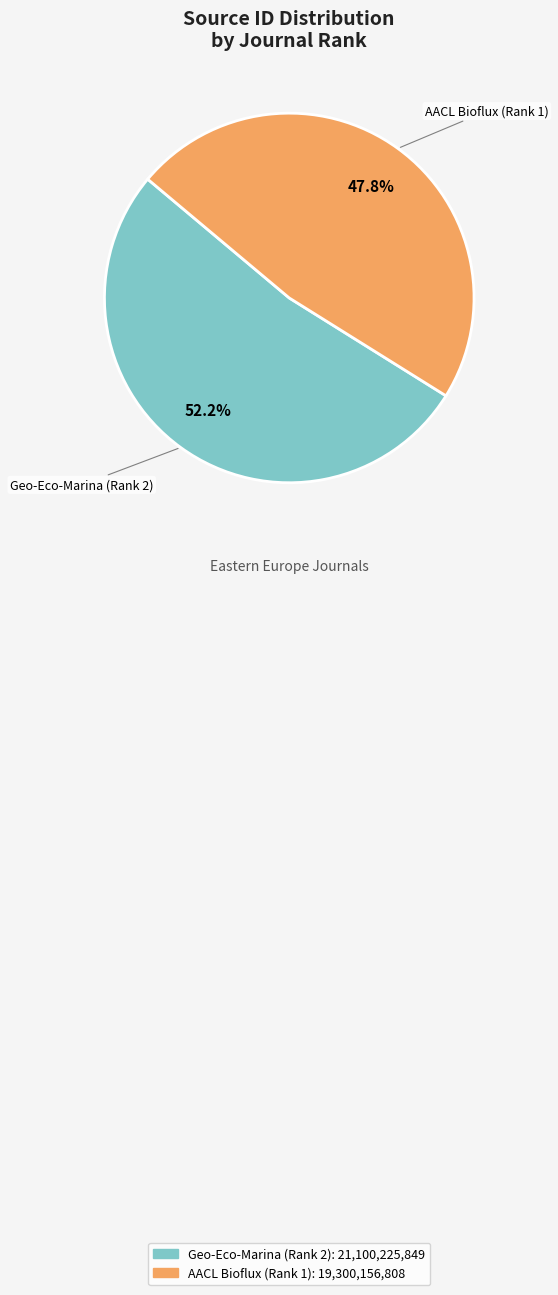

What percentage is the Geo-Eco-Marina (Rank 2) slice, to the nearest percent?

52%